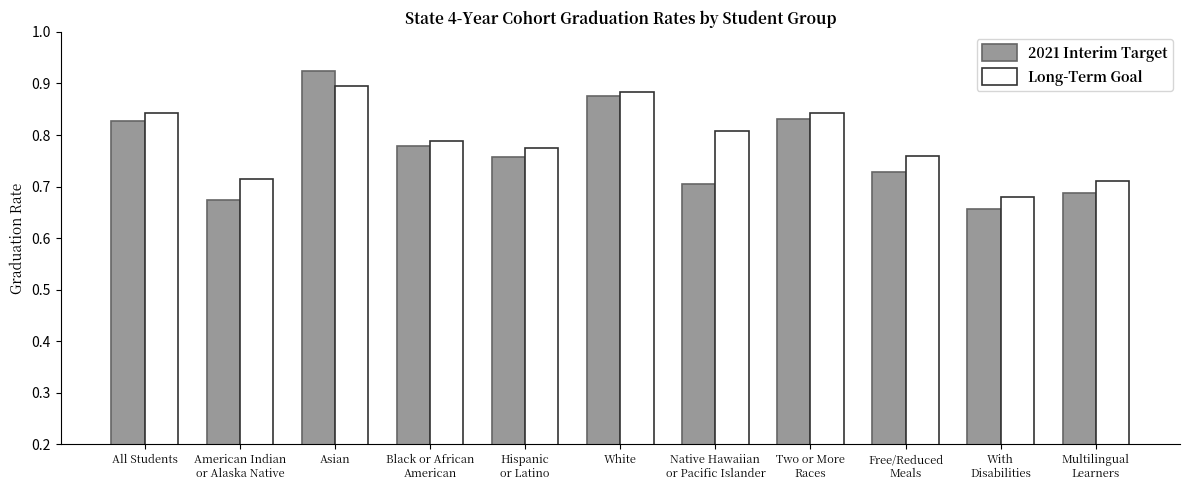

What position from the left is White?

6